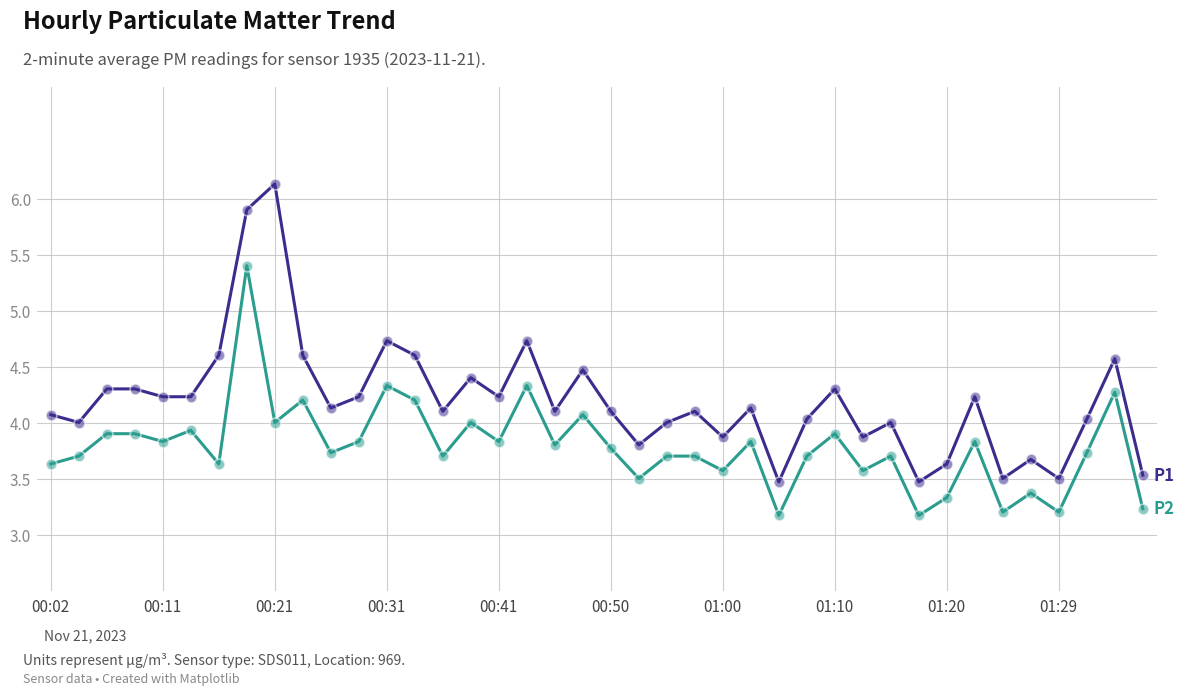

What is the minimum value shown in the chart?

3.2